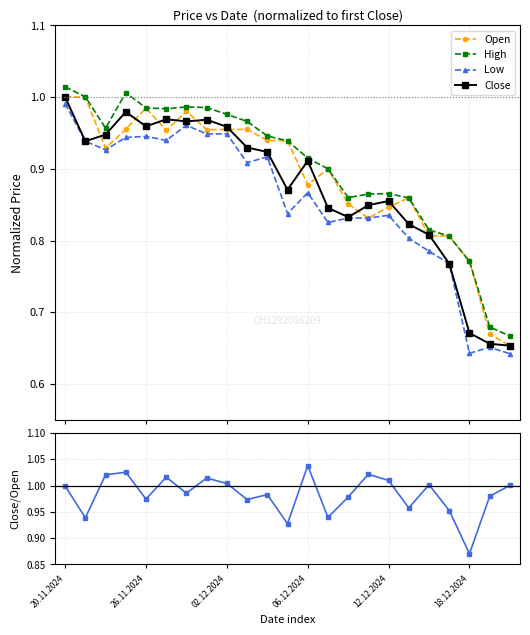

Reading left to right, extract all data points from this chart.

Open: 1.0	1.0	0.9	1.0	1.0	1.0	1.0	1.0	1.0	1.0	0.9	0.9	0.9	0.9	0.9	0.8	0.8	0.9	0.8	0.8	0.8	0.7	0.7
High: 1.0	1.0	1.0	1.0	1.0	1.0	1.0	1.0	1.0	1.0	0.9	0.9	0.9	0.9	0.9	0.9	0.9	0.9	0.8	0.8	0.8	0.7	0.7
Low: 1.0	0.9	0.9	0.9	0.9	0.9	1.0	0.9	0.9	0.9	0.9	0.8	0.9	0.8	0.8	0.8	0.8	0.8	0.8	0.8	0.6	0.7	0.6
Close: 1.0	0.9	0.9	1.0	1.0	1.0	1.0	1.0	1.0	0.9	0.9	0.9	0.9	0.8	0.8	0.8	0.9	0.8	0.8	0.8	0.7	0.7	0.7
Close / Open: 1.0	0.9	1.0	1.0	1.0	1.0	1.0	1.0	1.0	1.0	1.0	0.9	1.0	0.9	1.0	1.0	1.0	1.0	1.0	1.0	0.9	1.0	1.0